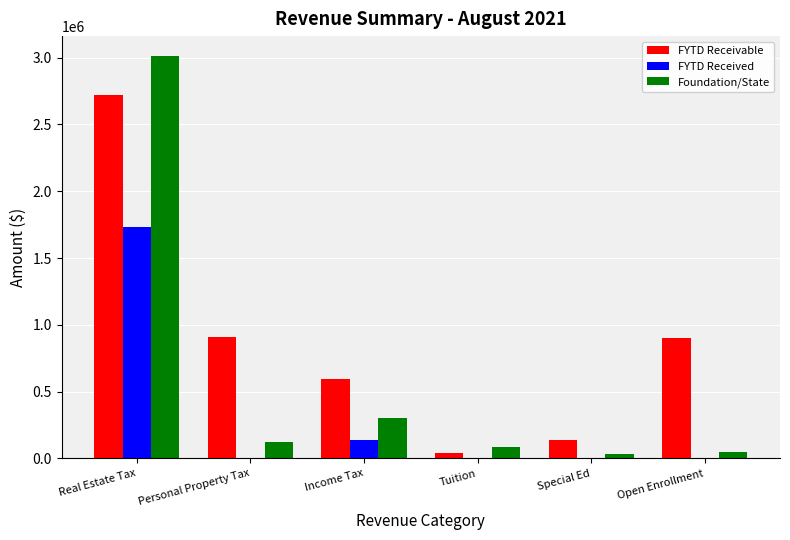

True or false: FYTD Receivable has a value of 910661.0 at Personal Property Tax.

True